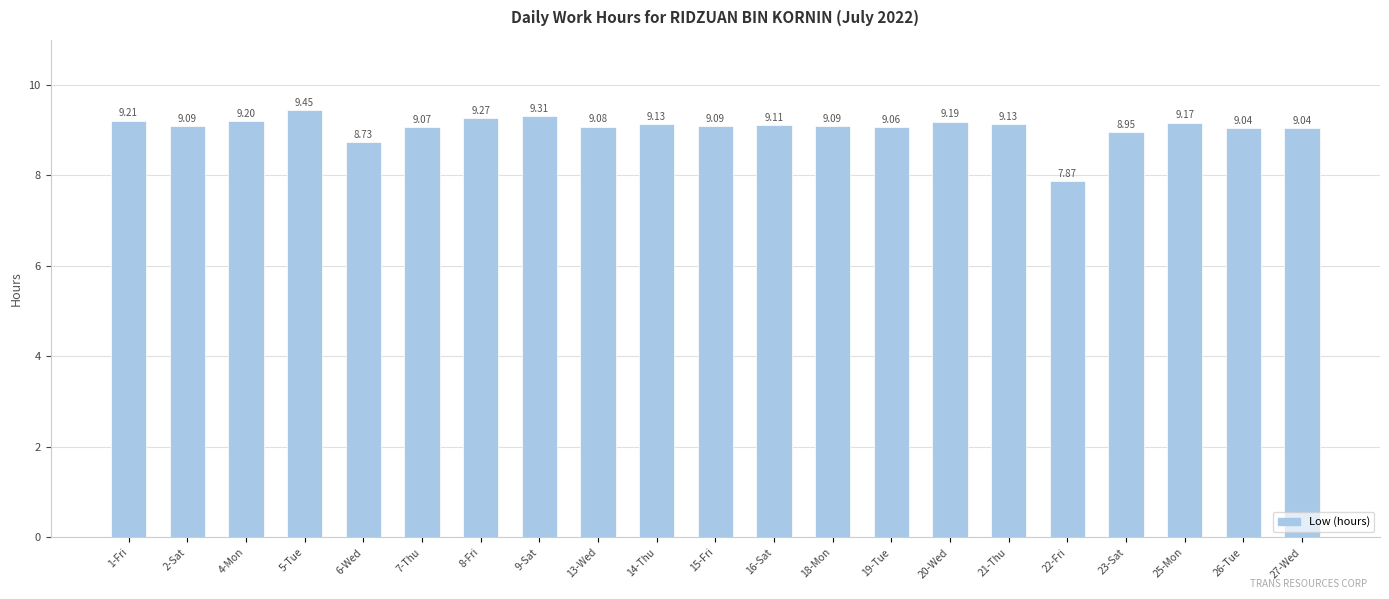

What is the ratio of the value at 5-Tue to the value at 7-Thu?

1.0